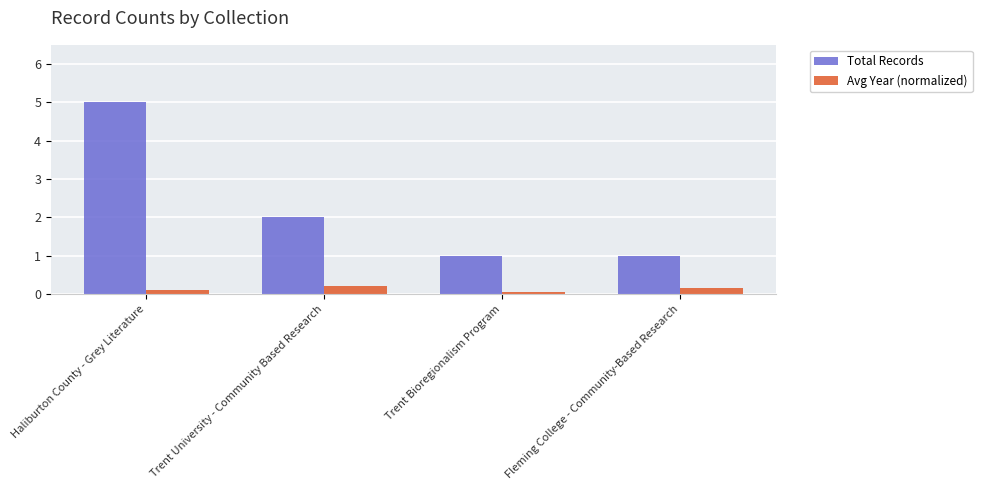

What are all the series names shown in the legend?

Total Records, Avg Year (normalized)